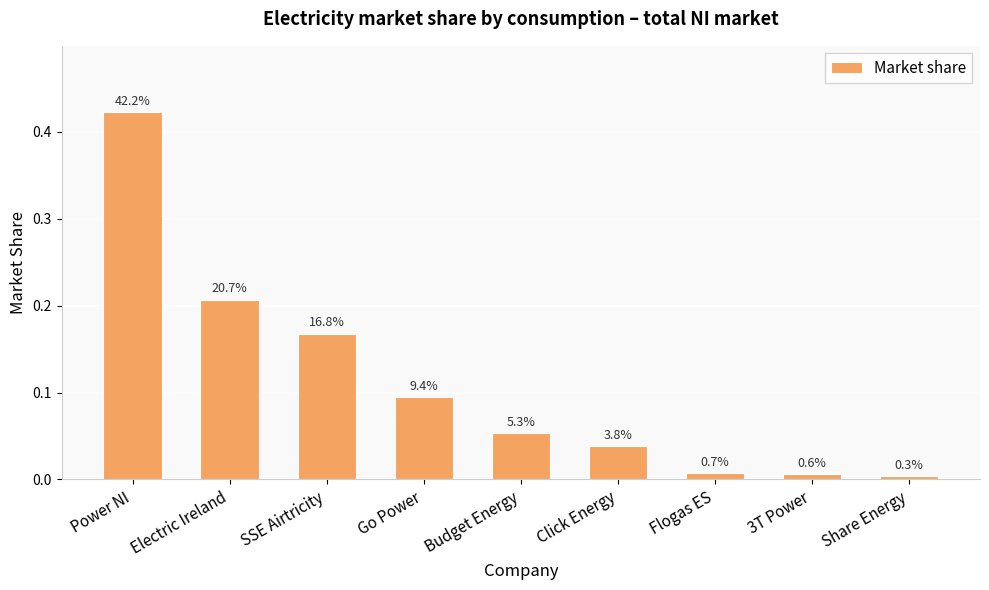

How many bars are there in total?

9